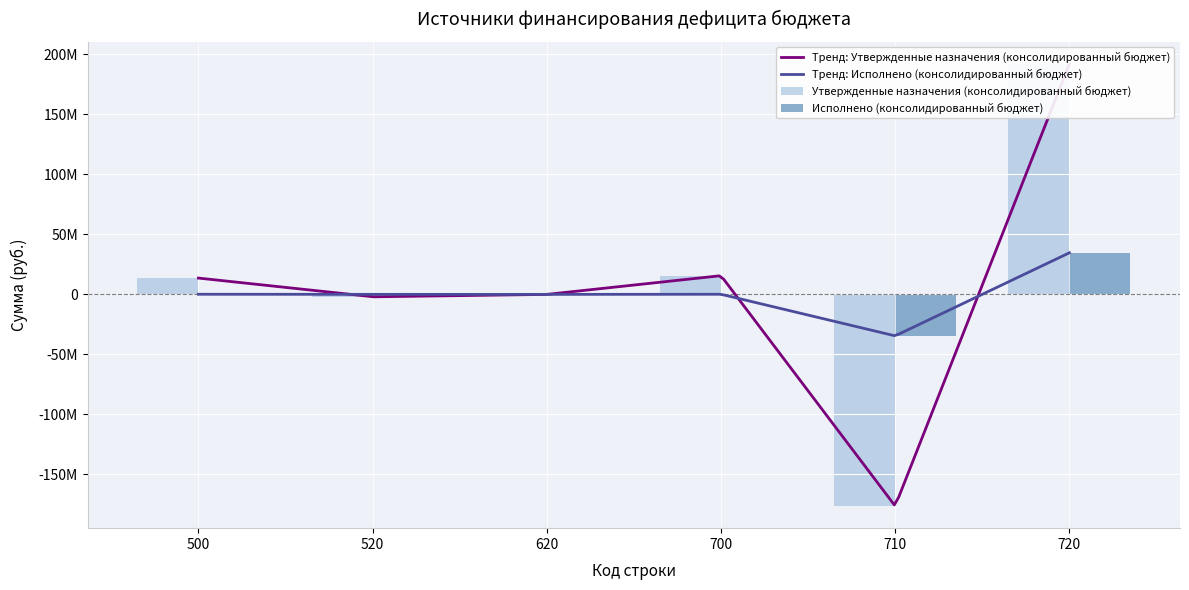

Does the chart contain stacked bars?

No